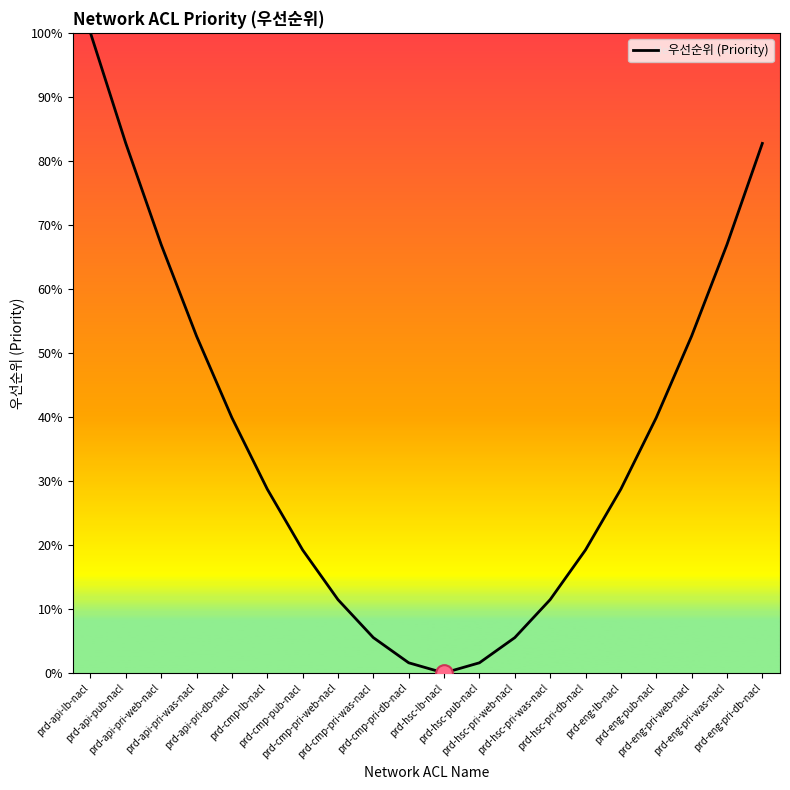

What is the sum of all values?

717.3